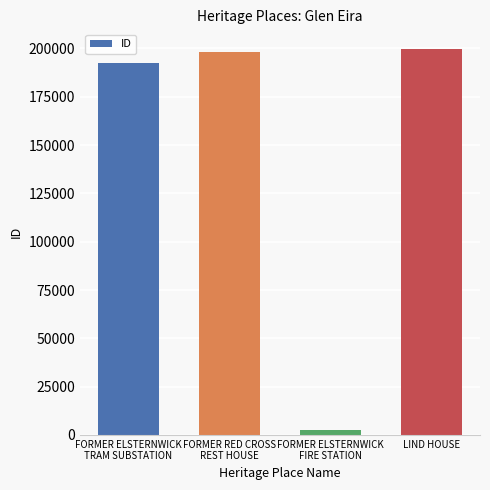

How many data points are less than 197957?

2